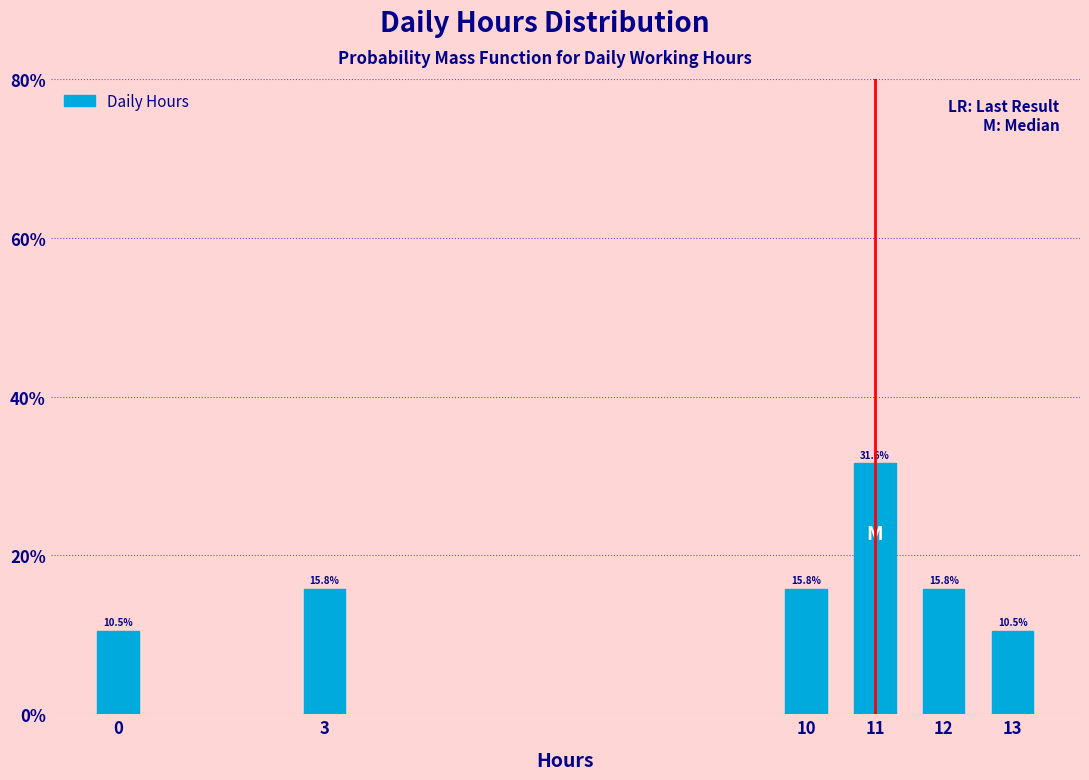

Reading left to right, list all the values displayed in this chart.

10.5	15.8	15.8	31.6	15.8	10.5